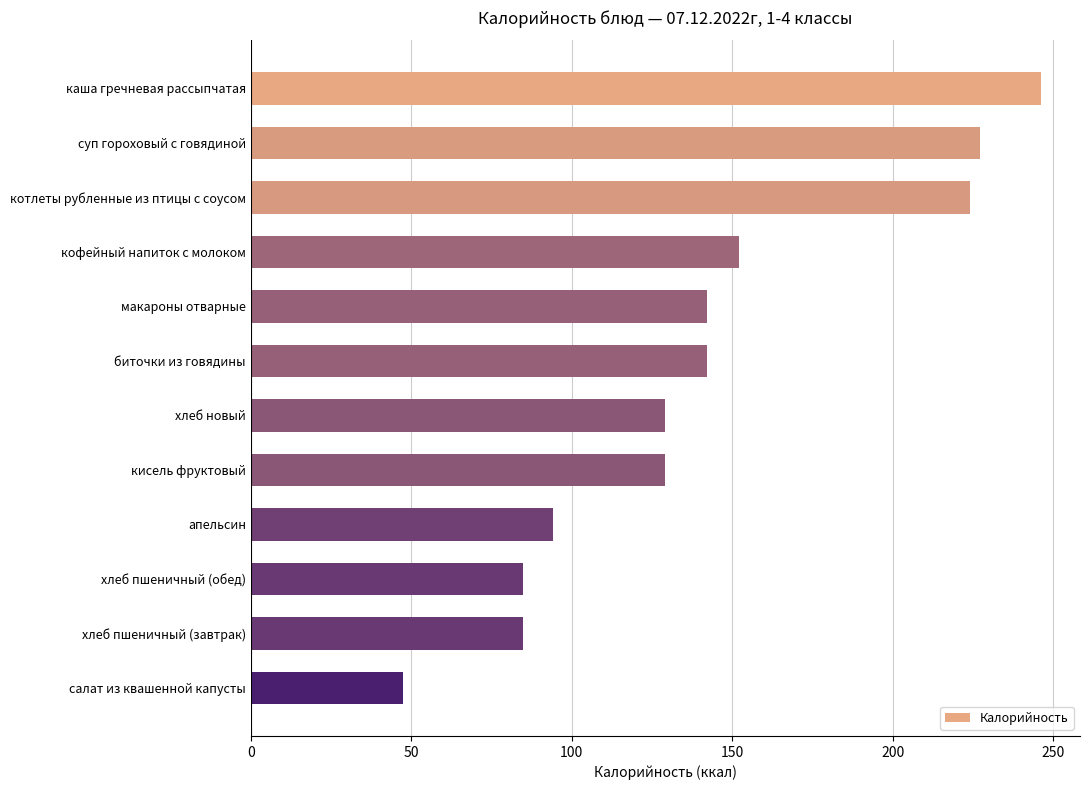

What is the change in value from биточки из говядины to хлеб пшеничный (завтрак)?

-57.2